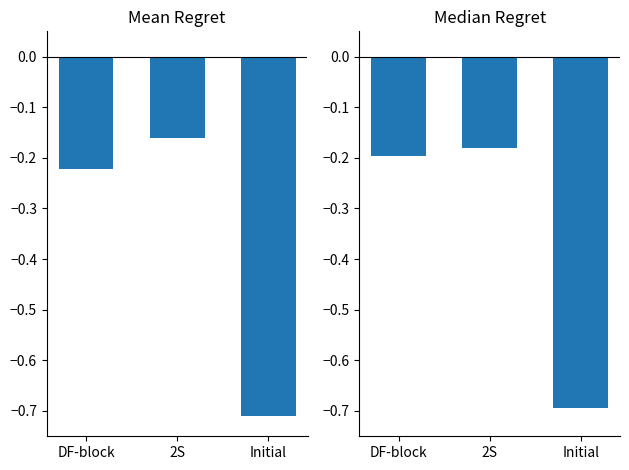

What position from the left is Initial?

3